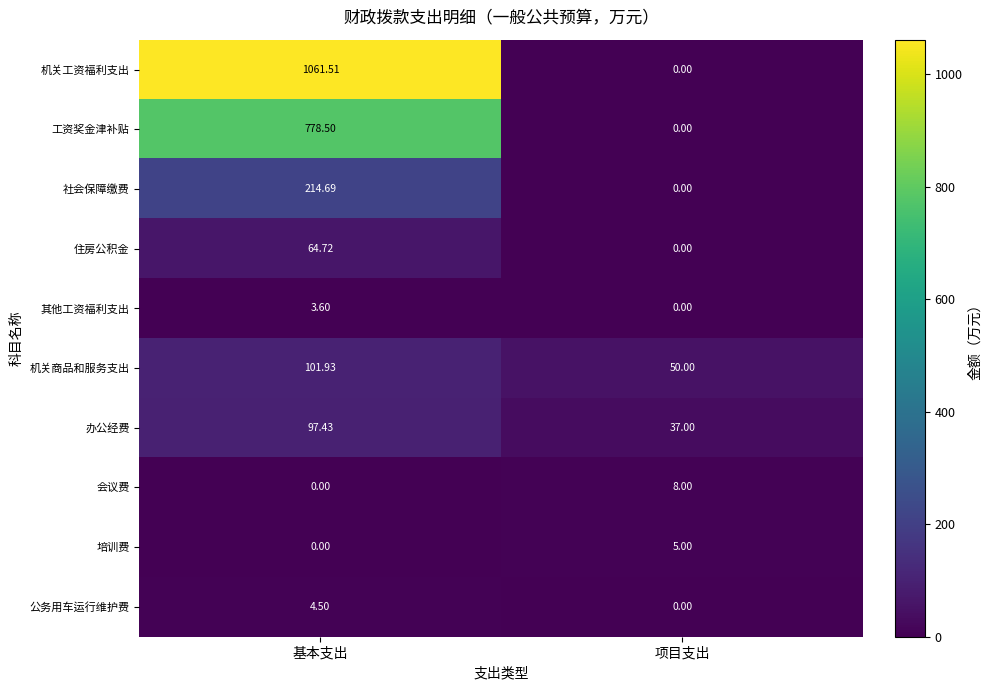

Which series has the largest total across all categories?

机关工资福利支出